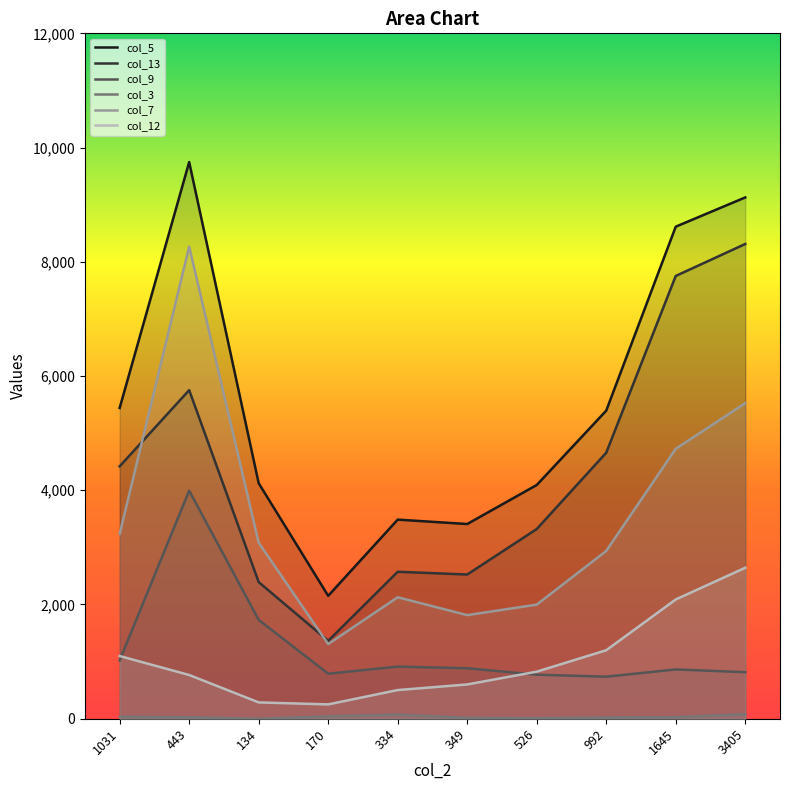

Reading left to right, transcribe all the data shown in this chart.

col_5: 1031=5441	443=9746	134=4123	170=2152	334=3486	349=3409	526=4092	992=5394	1645=8615	3405=9127
col_13: 1031=4419	443=5753	134=2392	170=1364	334=2573	349=2525	526=3321	992=4657	1645=7752	3405=8312
col_9: 1031=1022	443=3993	134=1731	170=788	334=913	349=884	526=771	992=736	1645=863	3405=815
col_3: 1031=33	443=26	134=0	170=41	334=70	349=15	526=10	992=21	1645=27	3405=76
col_7: 1031=3236	443=8266	134=3083	170=1307	334=2127	349=1814	526=1998	992=2938	1645=4726	3405=5525
col_12: 1031=1098	443=766	134=286	170=251	334=502	349=600	526=824	992=1199	1645=2088	3405=2643